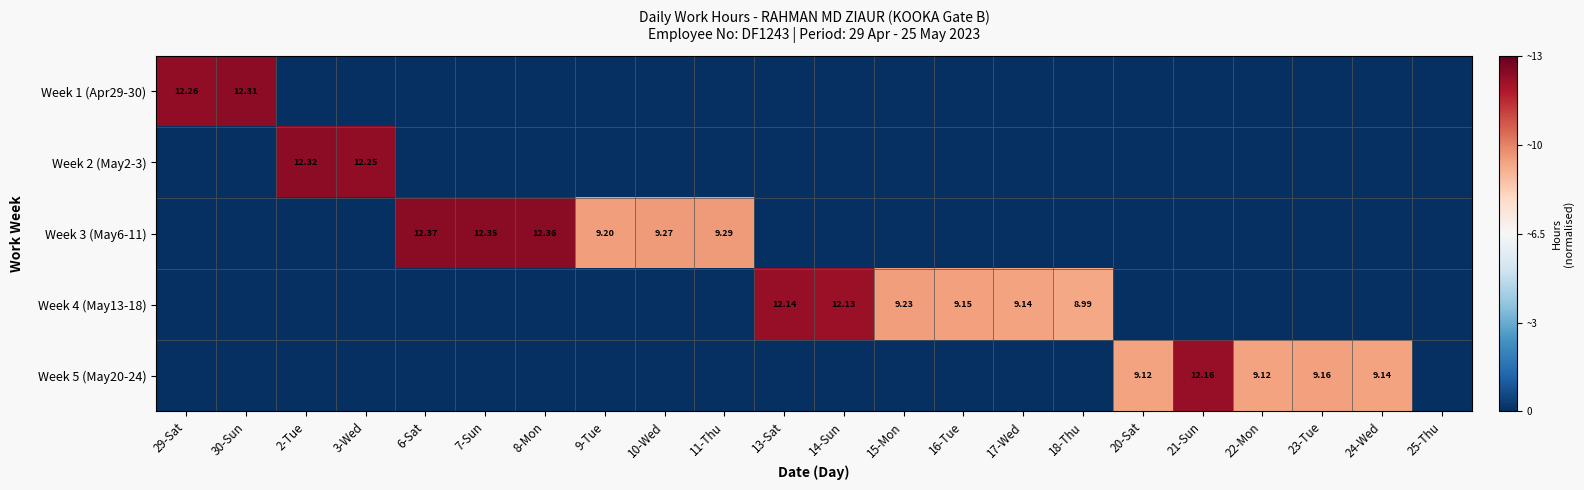

Which series has the largest total across all categories?

Week 3 (May6-11)